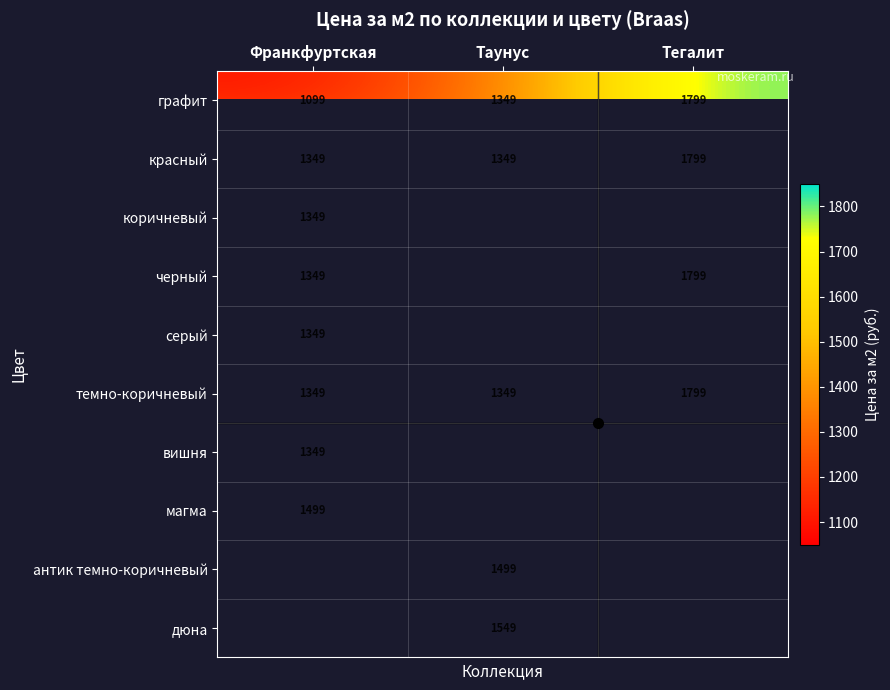

Count the красный values in the range 1349 to 1799.

3